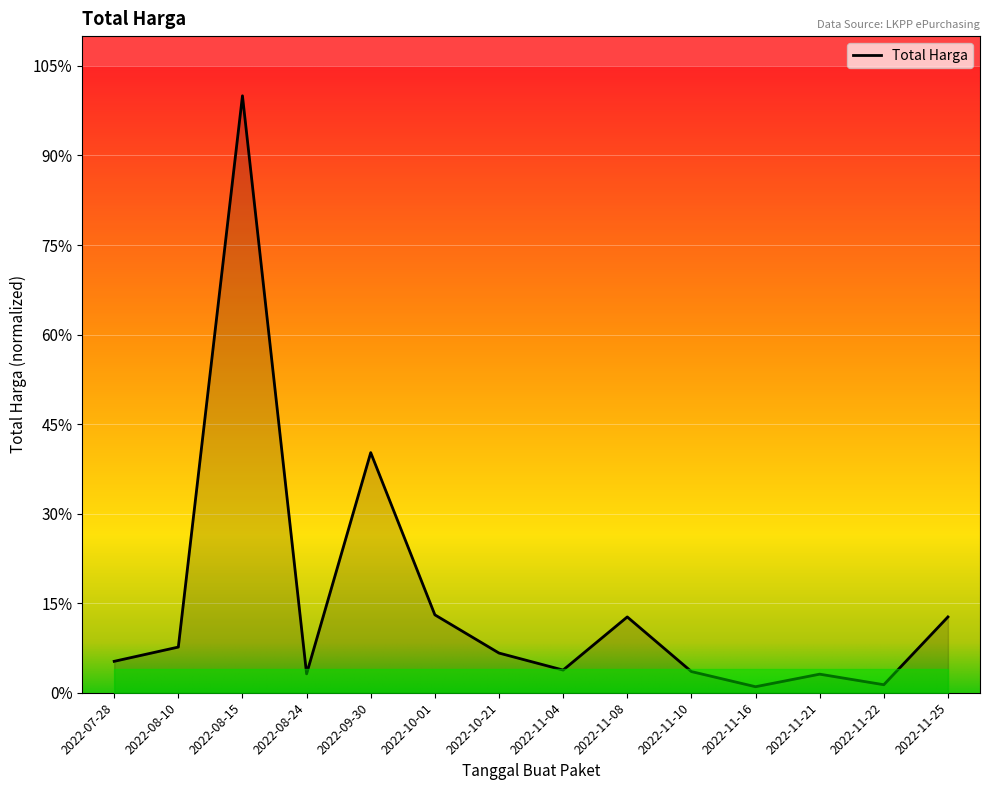

What value does the data have at 2022-11-10, to the nearest 100?

13442000